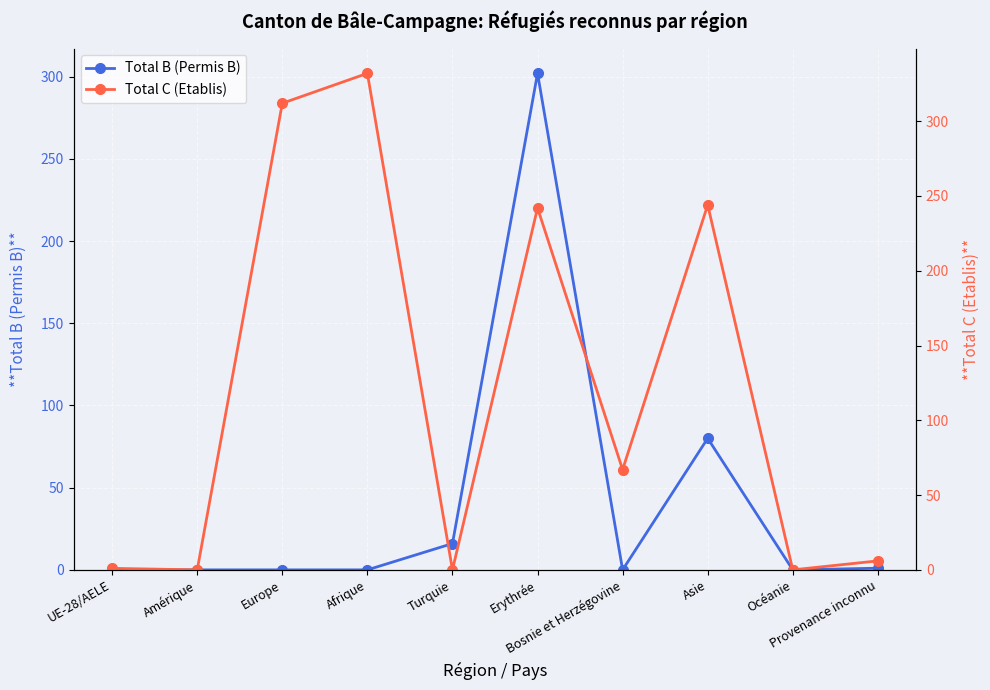

Reading right to left, transcribe all the data shown in this chart.

Total B (Permis B): Provenance inconnu=1	Océanie=0	Asie=80	Bosnie et Herzégovine=0	Erythrée=302	Turquie=16	Afrique=0	Europe=0	Amérique=0	UE-28/AELE=0
Total C (Etablis): Provenance inconnu=6	Océanie=0	Asie=244	Bosnie et Herzégovine=67	Erythrée=242	Turquie=0	Afrique=332	Europe=312	Amérique=0	UE-28/AELE=1